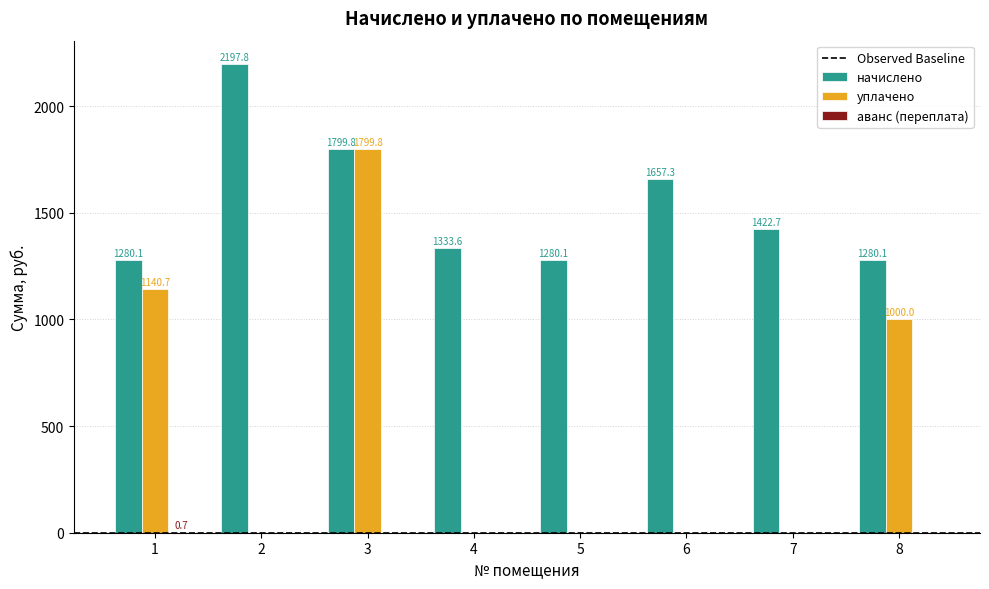

The value of начислено at 1 is 625.4. True or false?

False